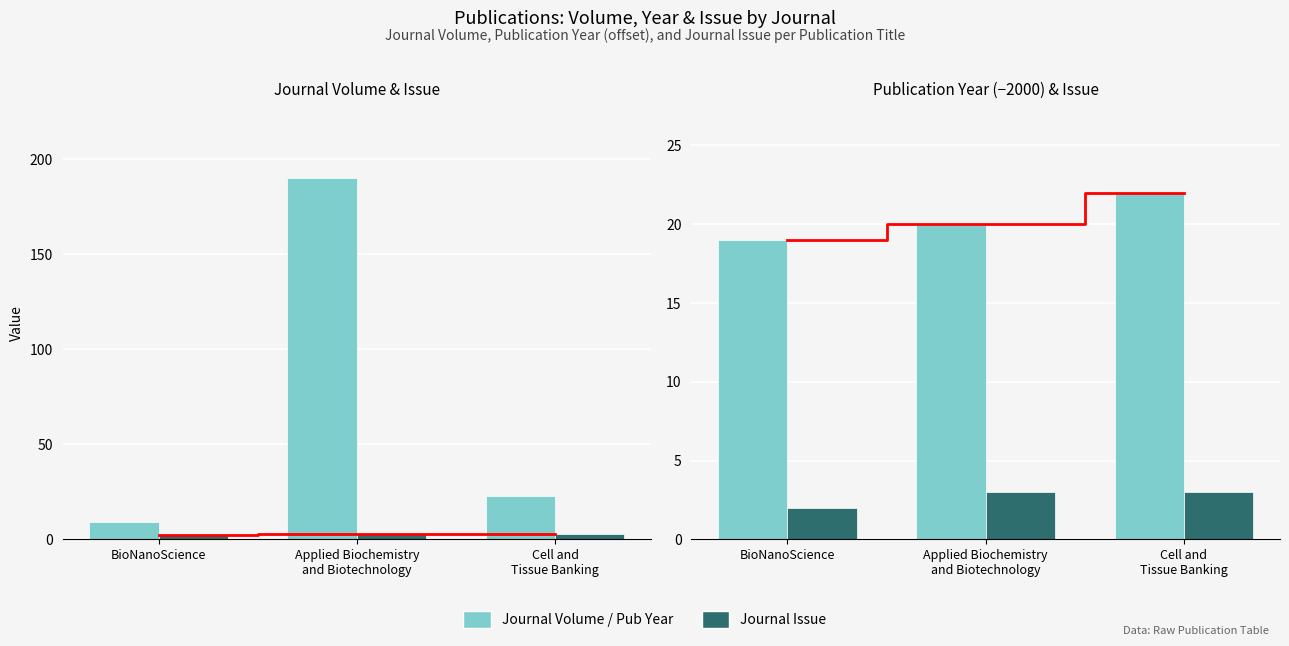

The value of Publication Year (offset from 2000) at Applied Biochemistry
and Biotechnology is 28. True or false?

False